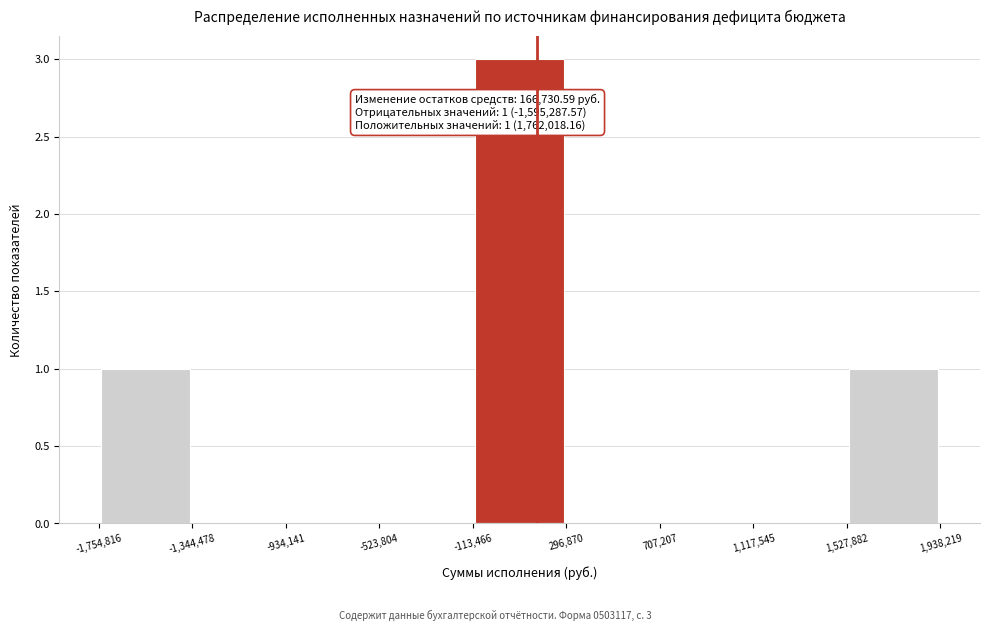

Which range on the x-axis has the tallest bar?

-113,466 to 296,870